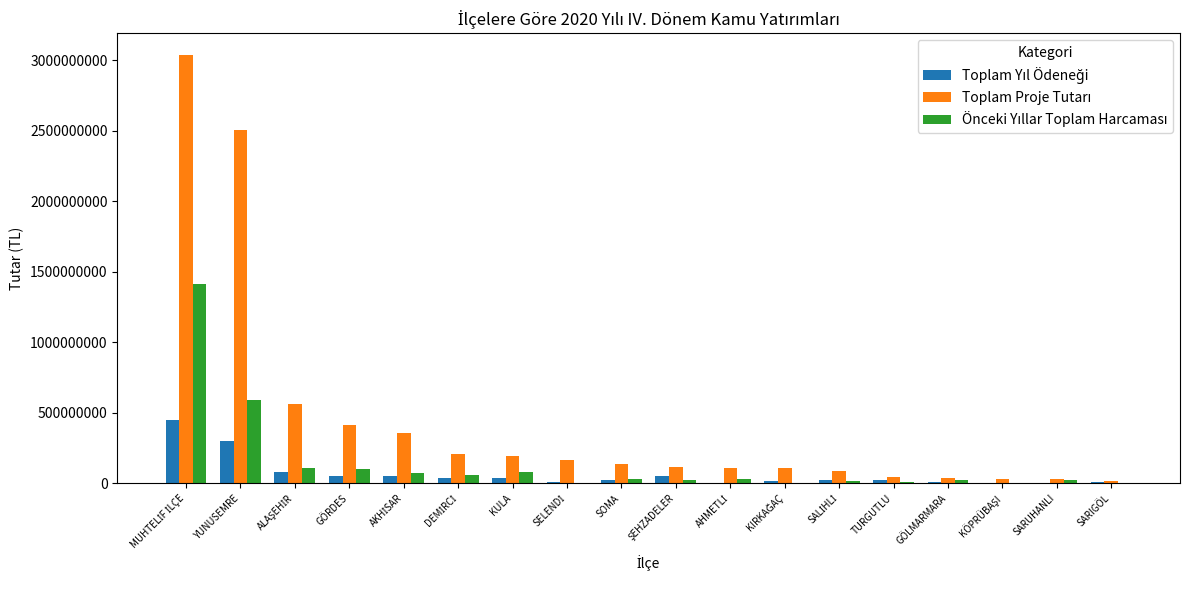

Reading left to right, what are all the values shown in this chart?

Toplam Yıl Ödeneği: 449155718.7	300132753.3	78586392.5	52924627.1	48653595.5	34356547.2	33482668.2	9184900.0	24899522.8	53077944.8	3722878.9	12517485.8	20670286.6	19223212.4	5687775.1	10001.0	3028725.0	8310873.7
Toplam Proje Tutarı: 3041335964.2	2506715842.3	558847322.1	410114952.2	357428697.7	206848537.5	191830284.9	167810901.0	133762412.9	116711815.7	107673397.4	104278462.0	84609480.6	41307402.7	33211240.6	30400000.0	28181950.2	11884496.7
Önceki Yıllar Toplam Harcaması: 1415814421.5	587150182.5	104175635.6	101599175.8	68741931.1	55290466.0	77921952.3	4000.0	31510395.1	19955216.3	28950519.6	4625024.1	17965741.0	10782161.0	24024465.5	78744.0	19135917.6	212121.0